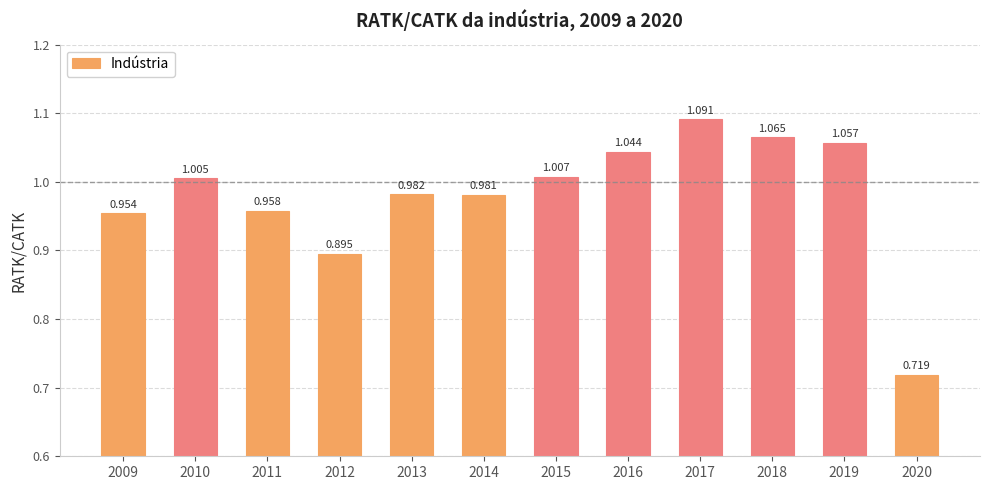

Is it true that the value at 2011 is 1.0?

True